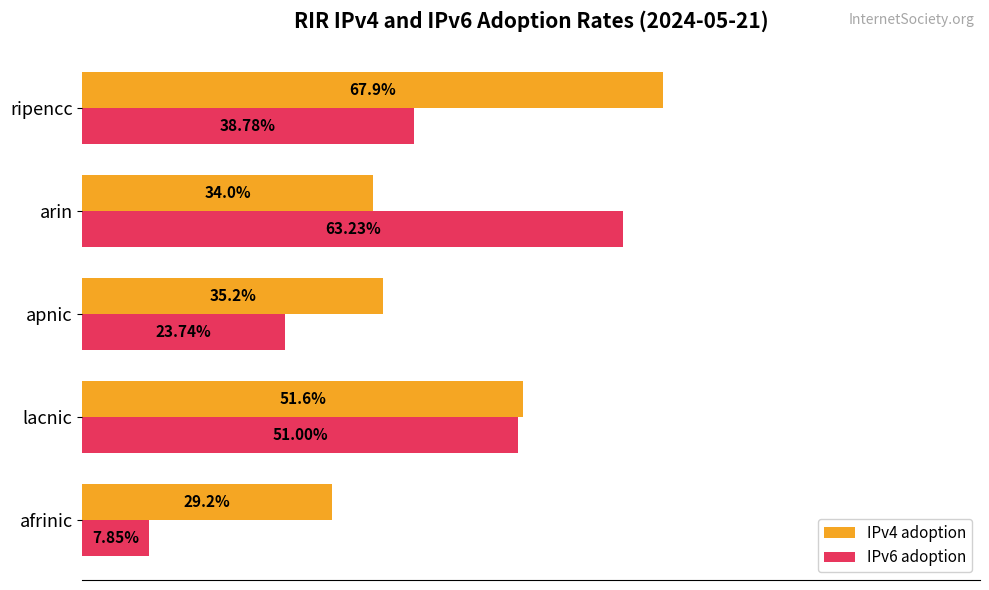

What are all the series names shown in the legend?

IPv4 adoption, IPv6 adoption